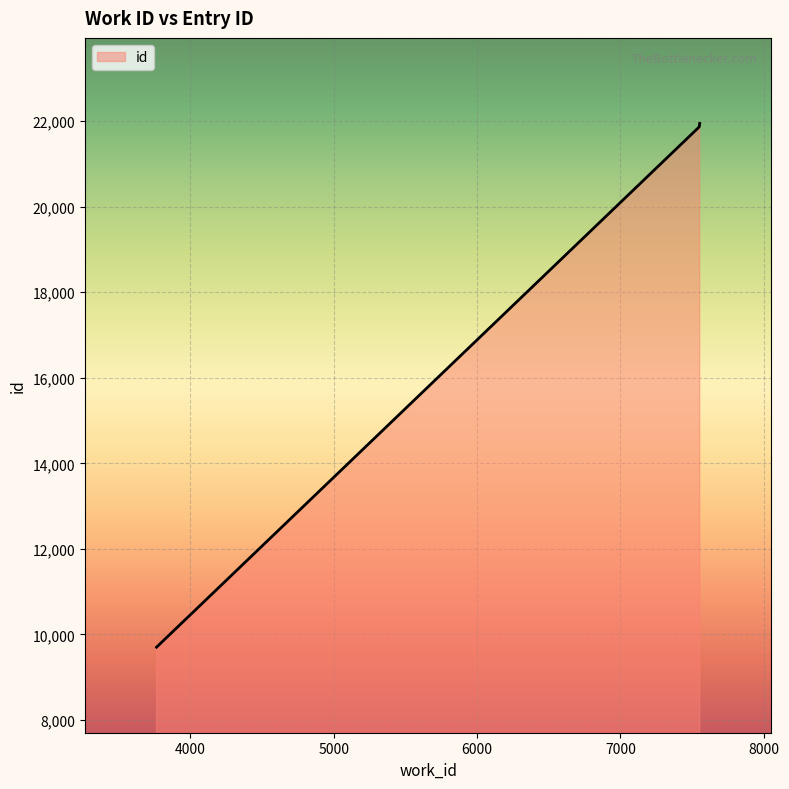

What is the sum of all values?

75387